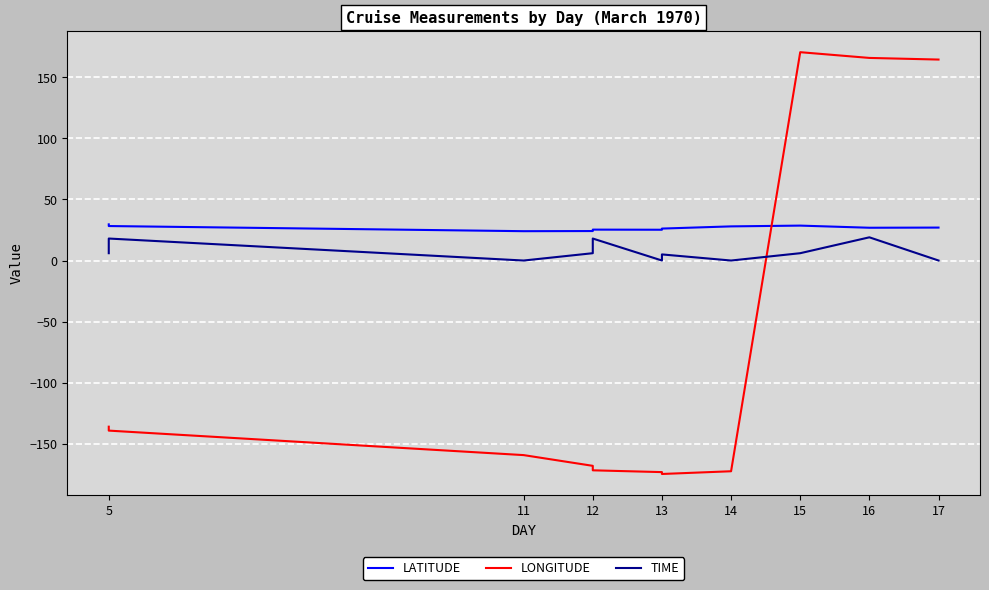

How many data points does each series have?

13